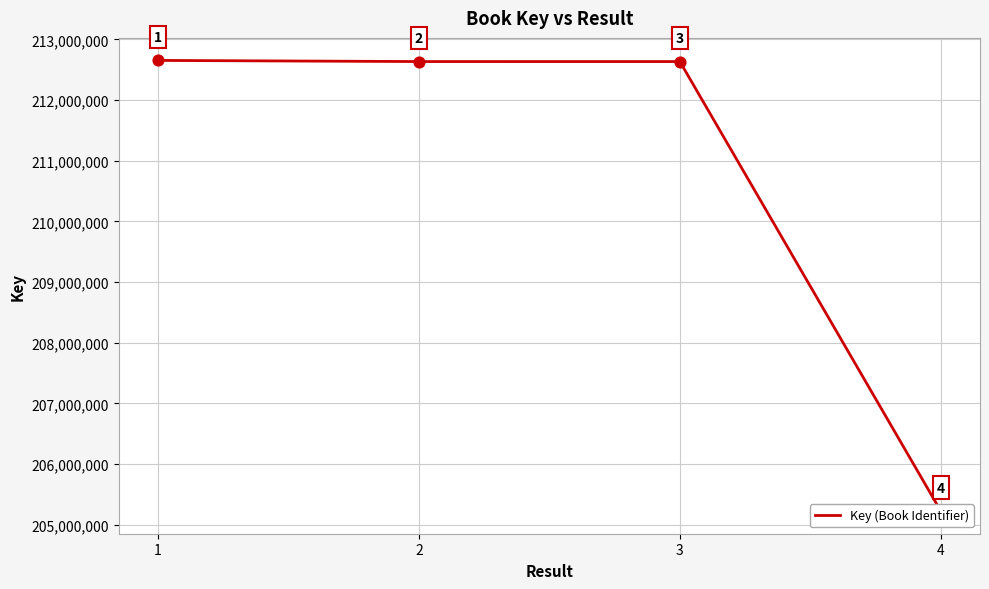

Which has a higher value, 4 or 1?

1